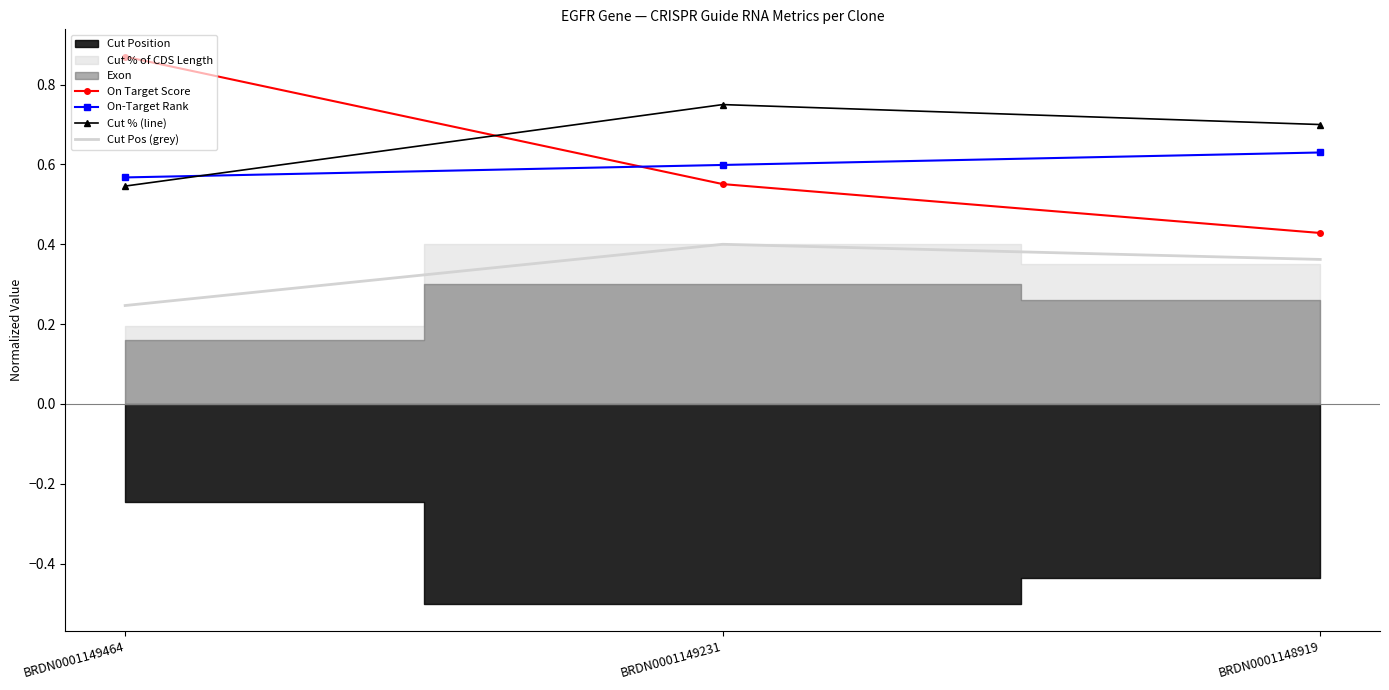

Rank the categories by Cut Pos (grey) value from highest to lowest.

BRDN0001149231, BRDN0001148919, BRDN0001149464